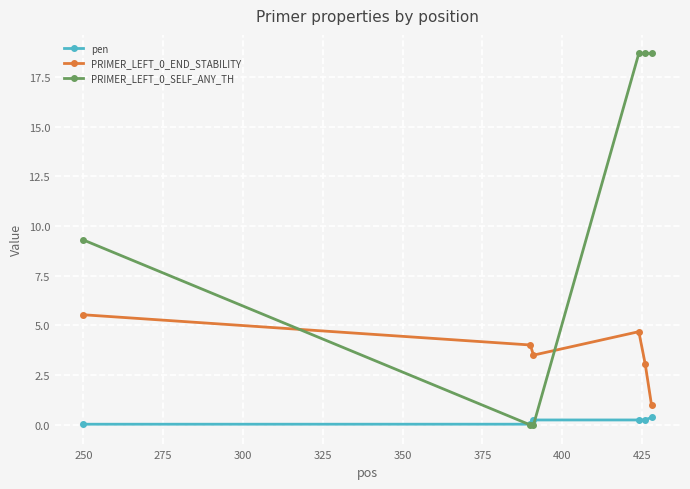

How many lines are shown in the chart?

3